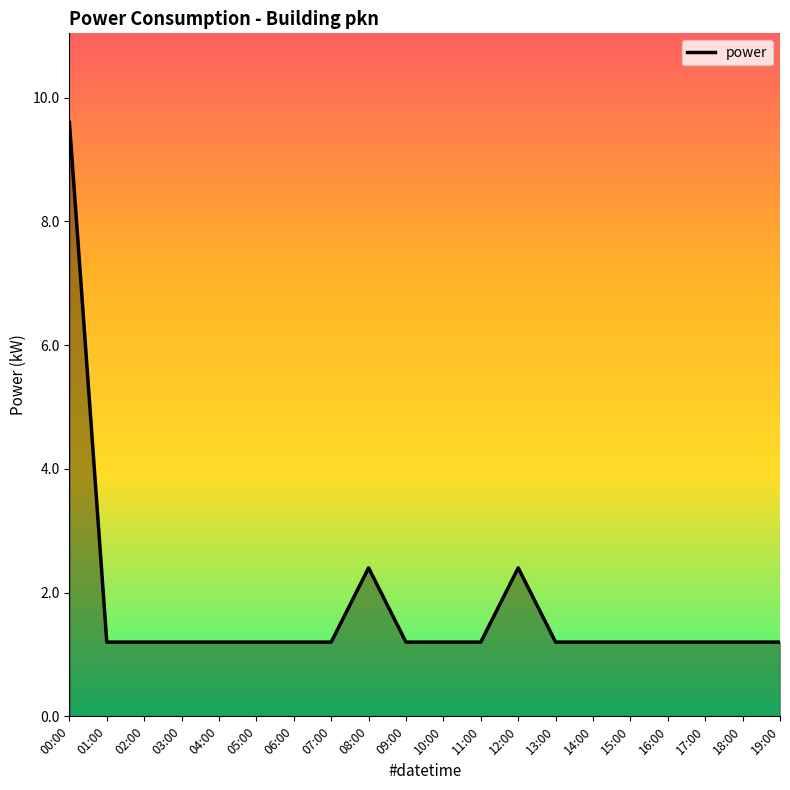

Approximately how many times larger is the value at 13:00 compared to 12:00?

0.5